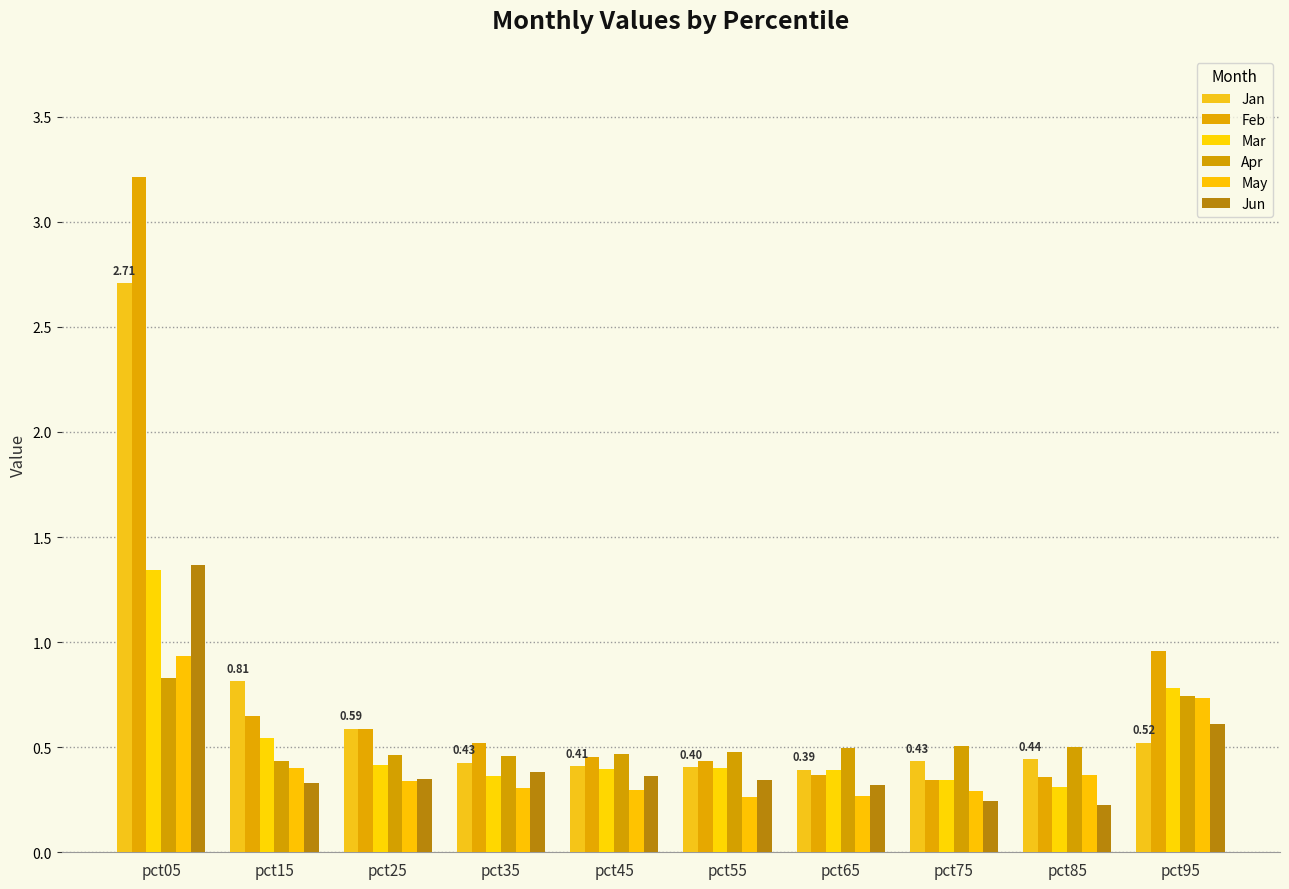

What is the total value across all series at pct05?

10.4